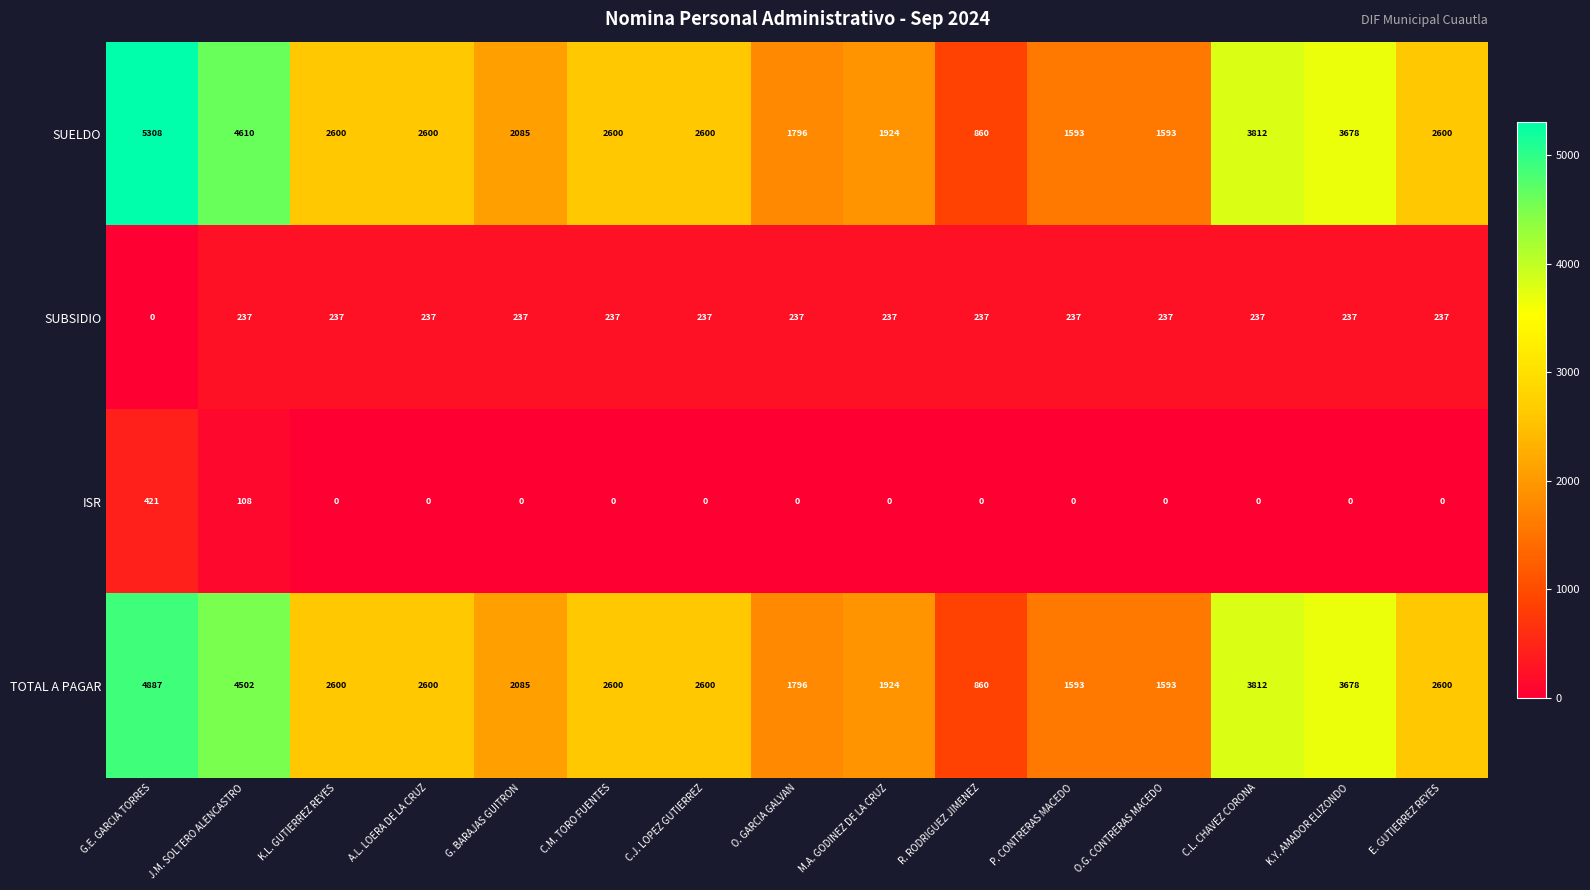

True or false: SUELDO has a value of 2600 at A.L. LOERA DE LA CRUZ.

True